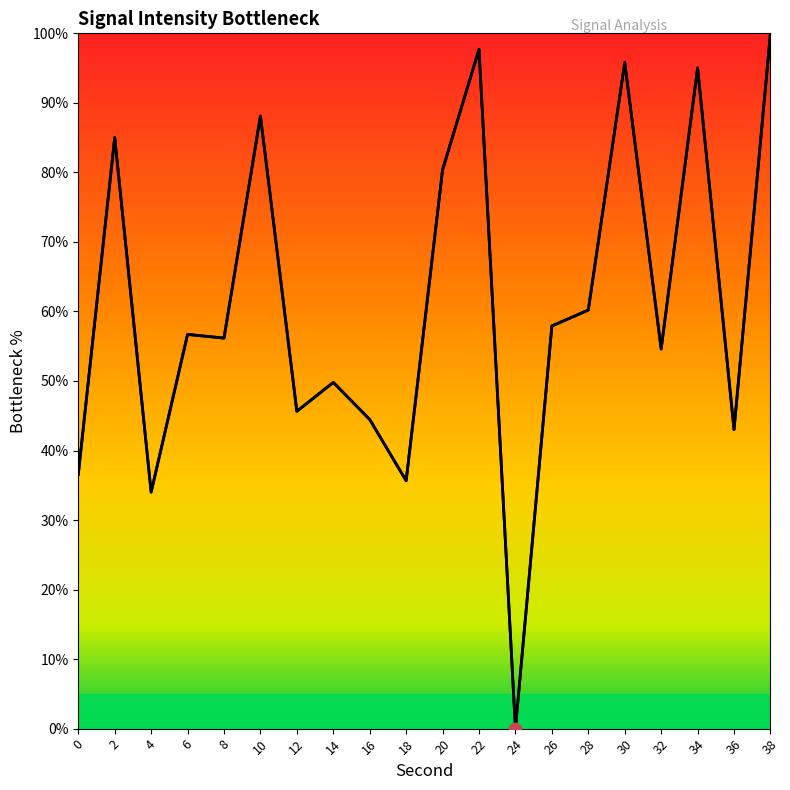

Which has a higher value, 10 or 30?

30